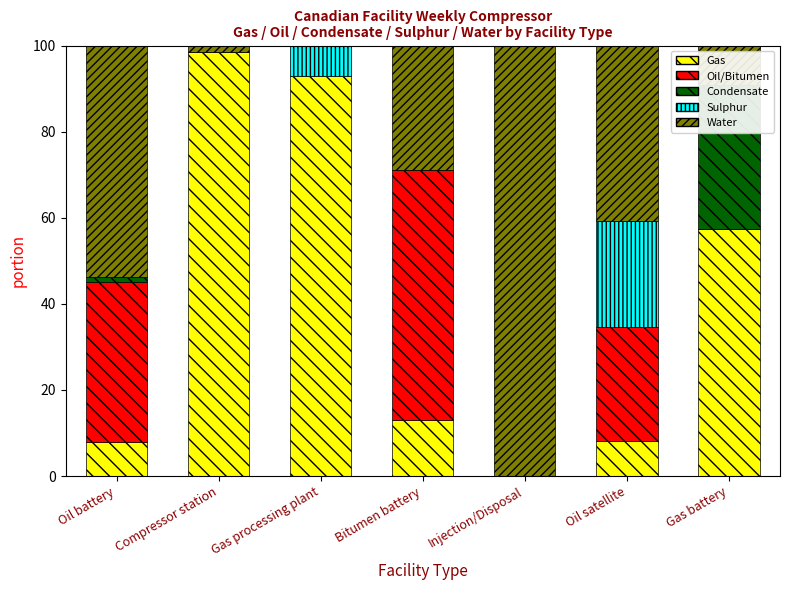

The Water series shows 76.4 at Oil battery. True or false?

False